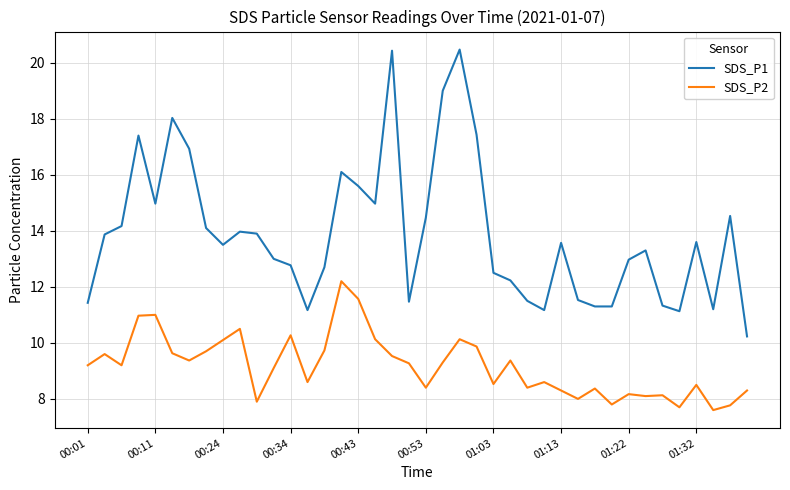

Which series has the largest total across all categories?

SDS_P1